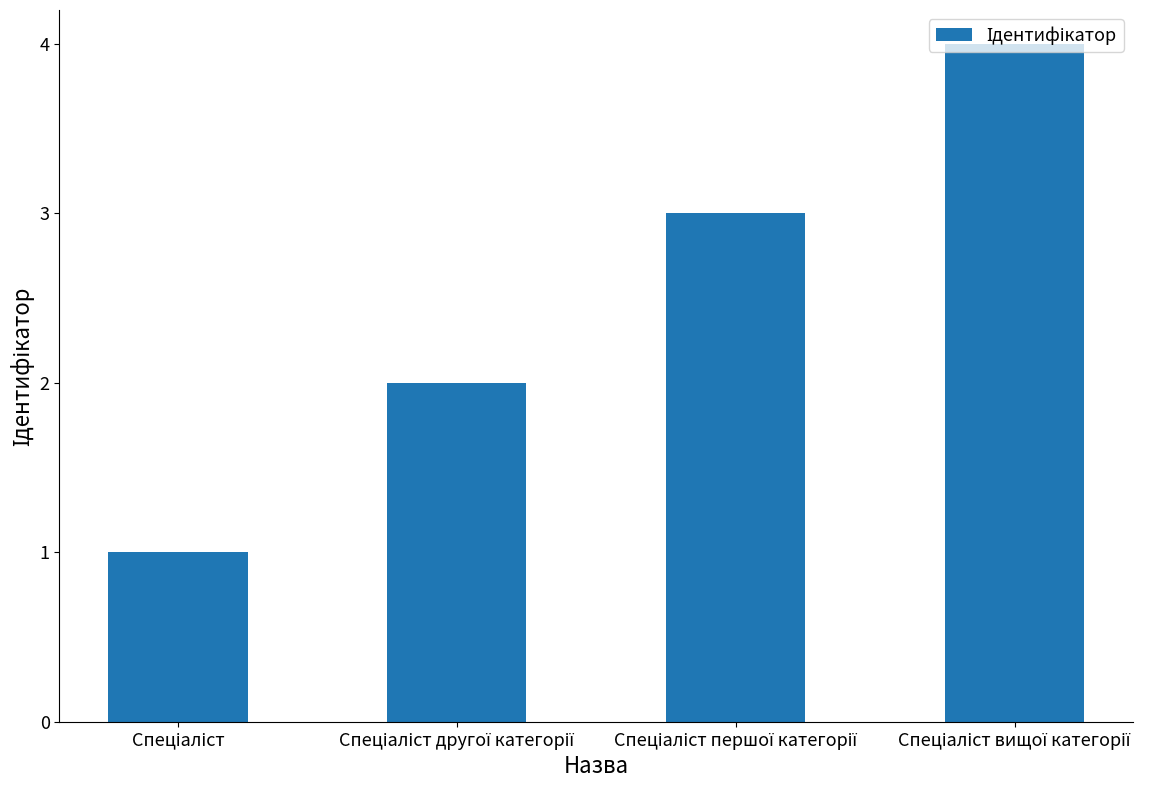

How many distinct data groups are displayed?

1